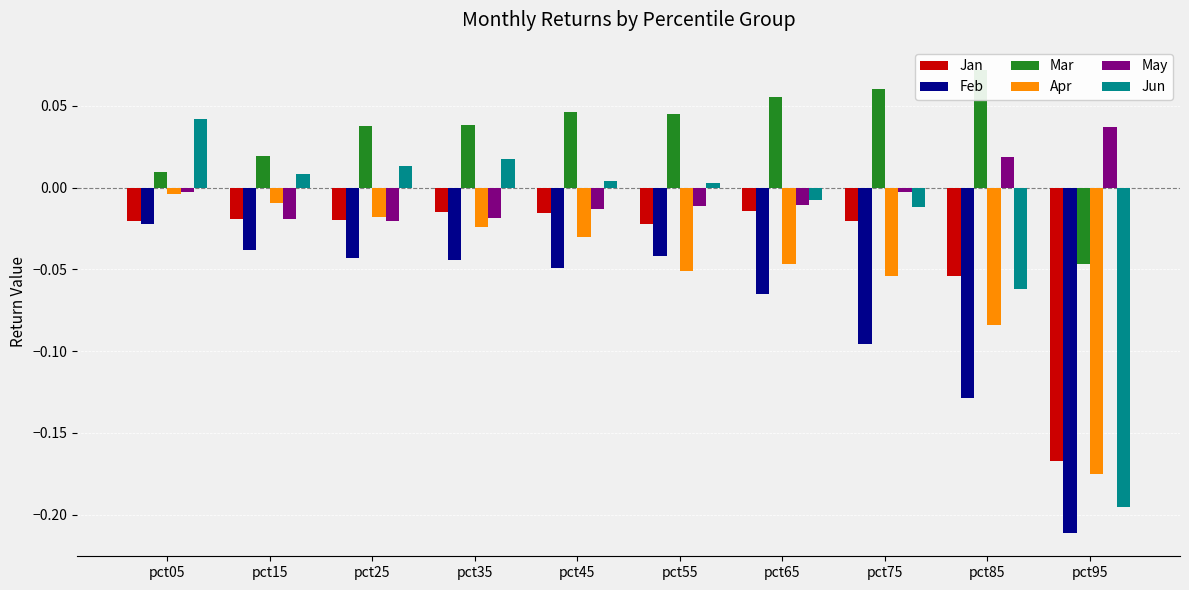

How many values in the Jun series exceed 0?

6